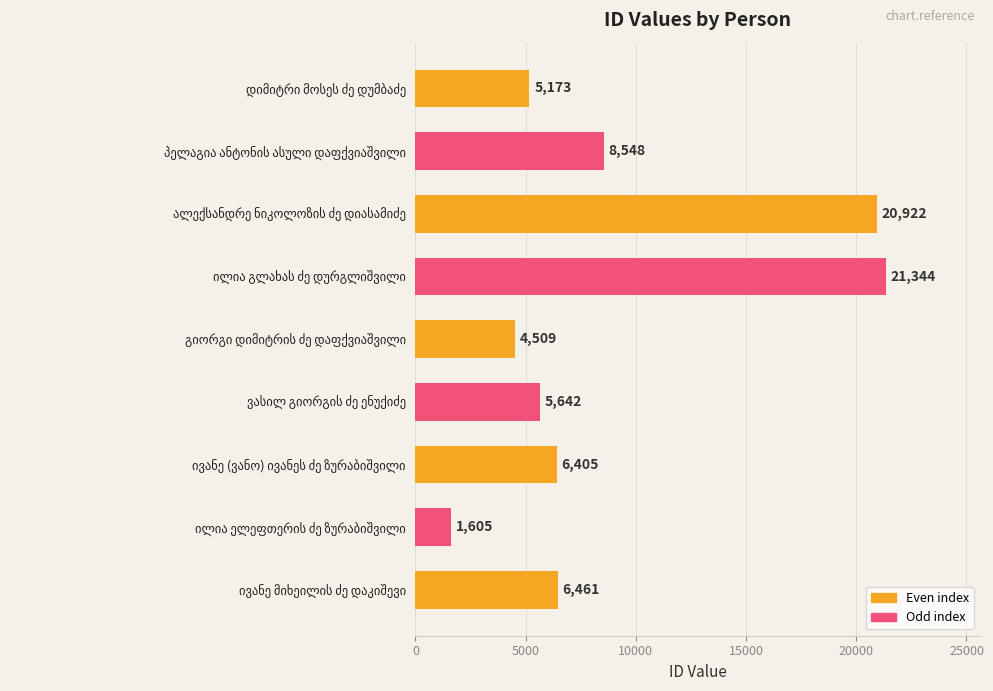

What is the value of the 1st bar from the top?

5173